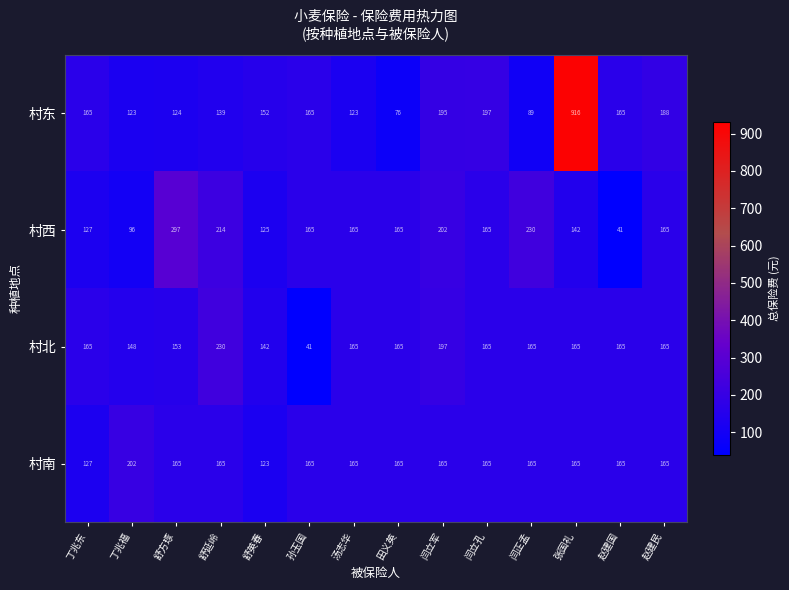

At how many categories does at least one series exceed 157?

13